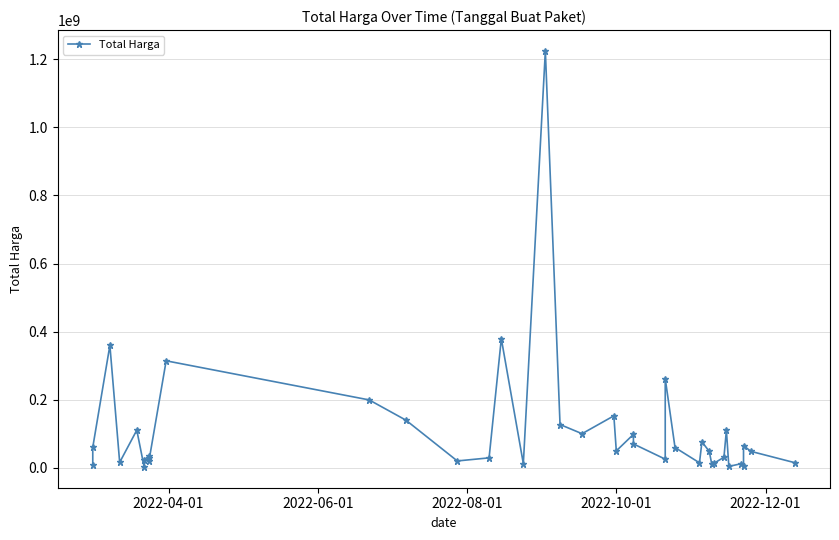

What is the difference between the second highest and second lowest values?

375250000